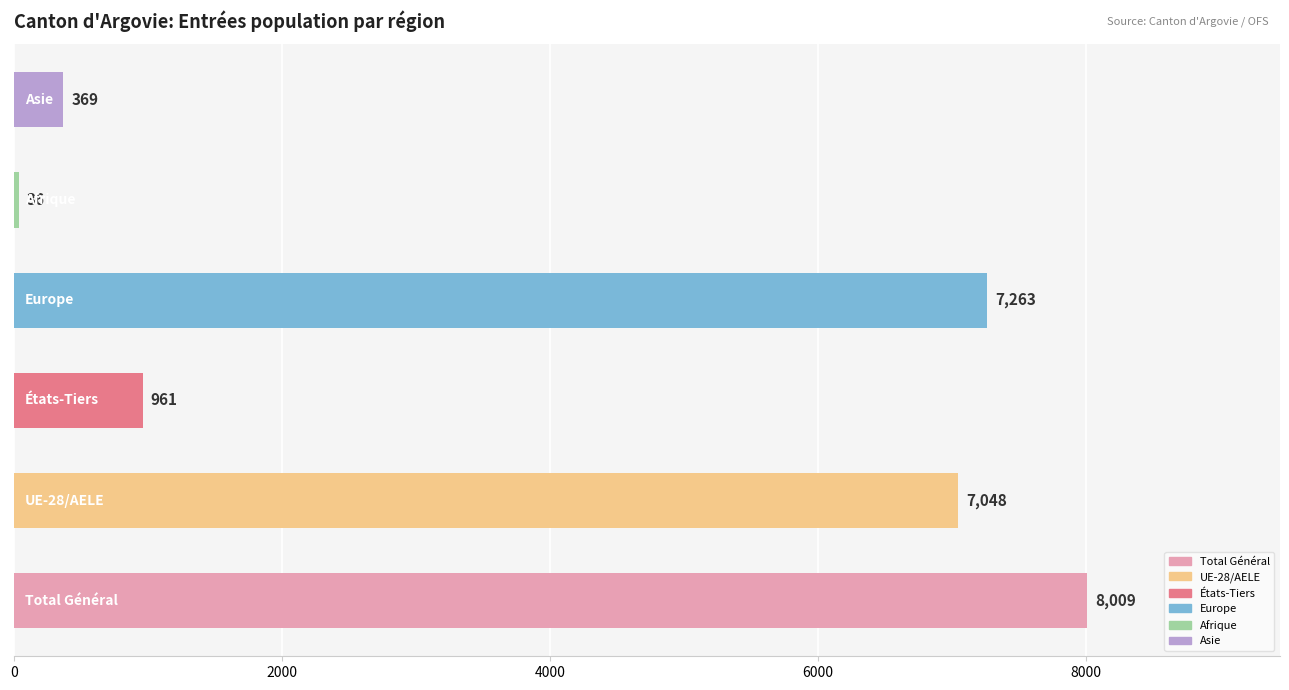

Reading top to bottom, transcribe all the data shown in this chart.

369	36	7263	961	7048	8009